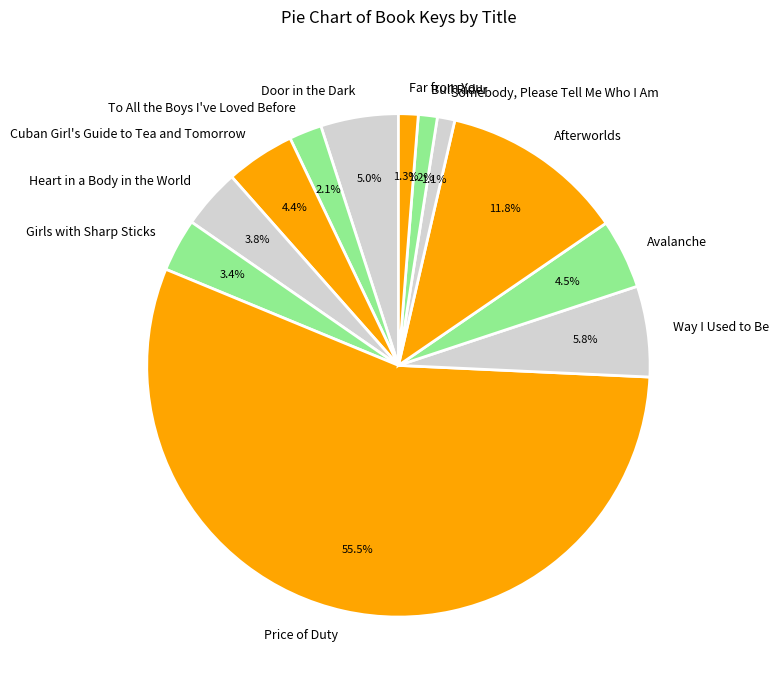

Rank the categories by value from highest to lowest.

Price of Duty, Afterworlds, Way I Used to Be, Door in the Dark, Avalanche, Cuban Girl's Guide to Tea and Tomorrow, Heart in a Body in the World, Girls with Sharp Sticks, To All the Boys I've Loved Before, Far from You, Bull Rider, Somebody, Please Tell Me Who I Am